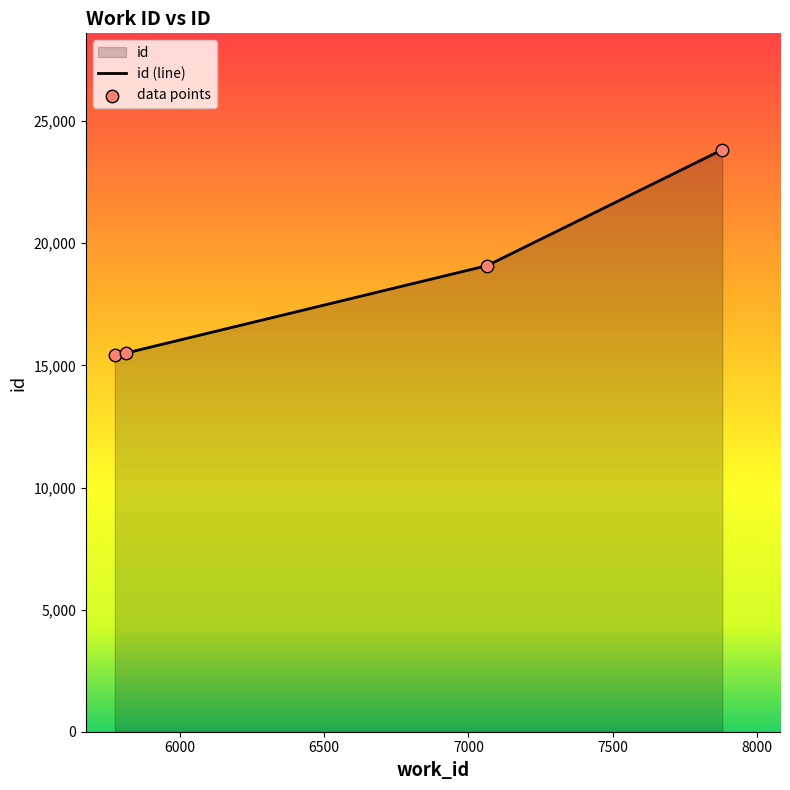

Approximately how many times larger is the value at 7065 compared to 5813?

1.2